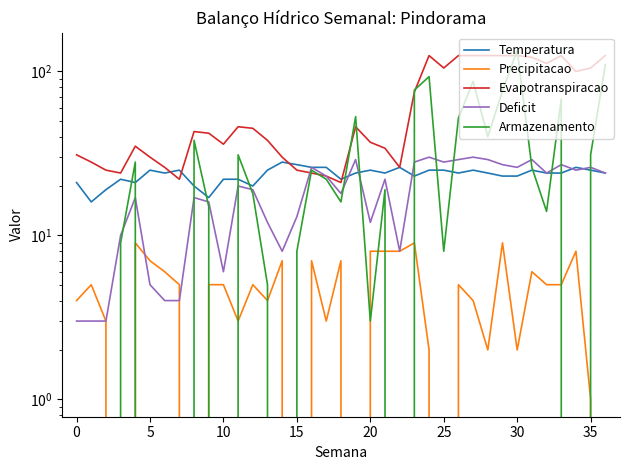

What is the difference between the maximum and minimum values in the Precipitacao series?

9